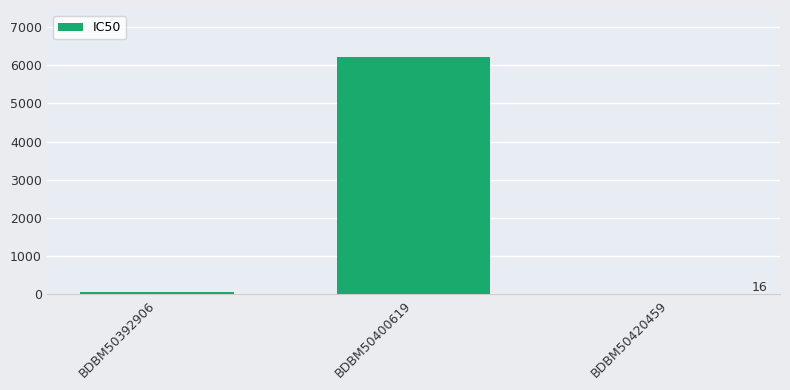

What is the sum of all values?

6271